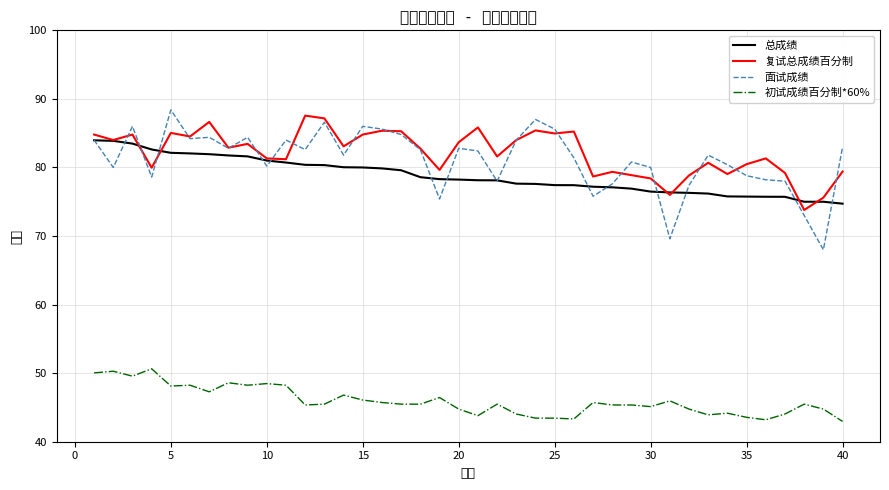

What is the difference between the maximum and minimum values in the 面试成绩 series?

20.4